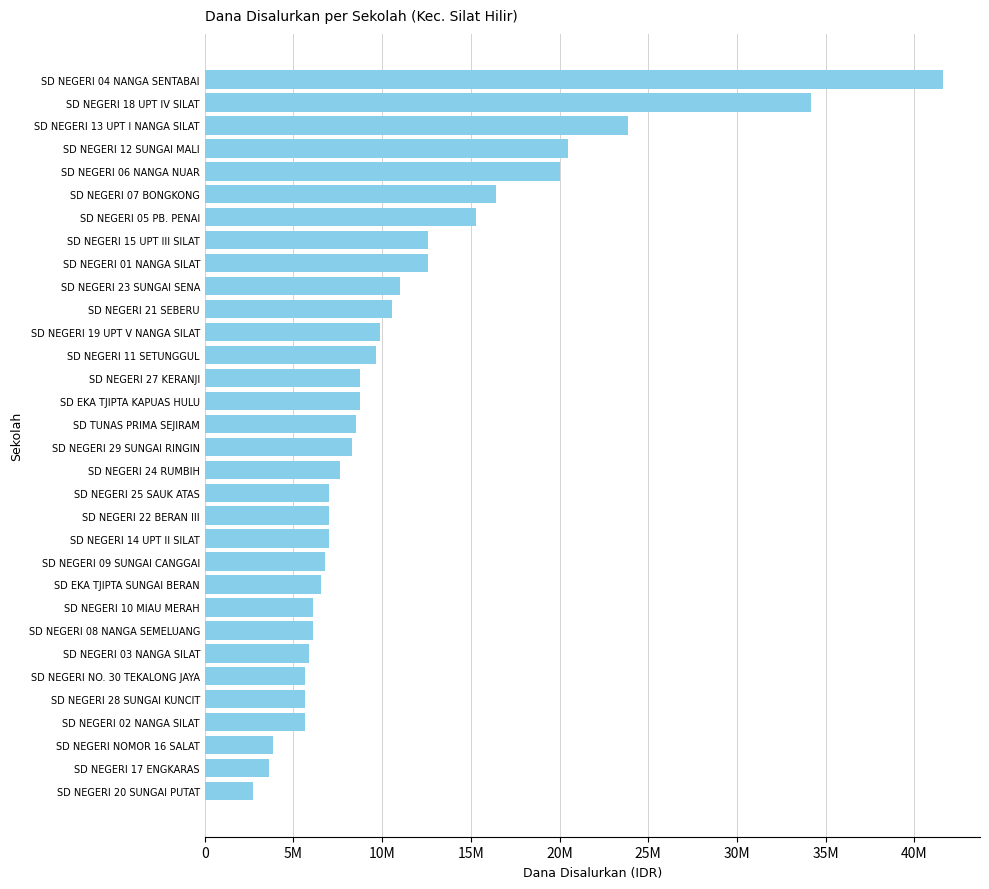

Does the chart contain any negative values?

No